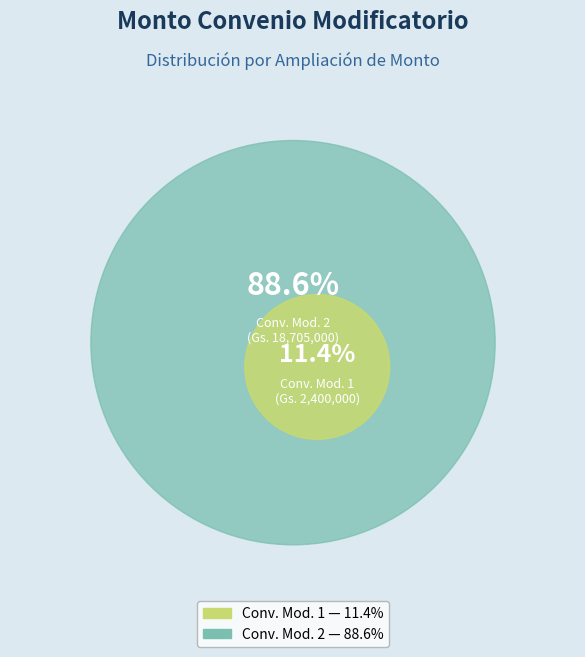

Approximately how many times larger is the value at 342333-las-americas-srl-7-ampliacion compared to 342333-las-americas-srl-7-ampliacion-1?

0.1